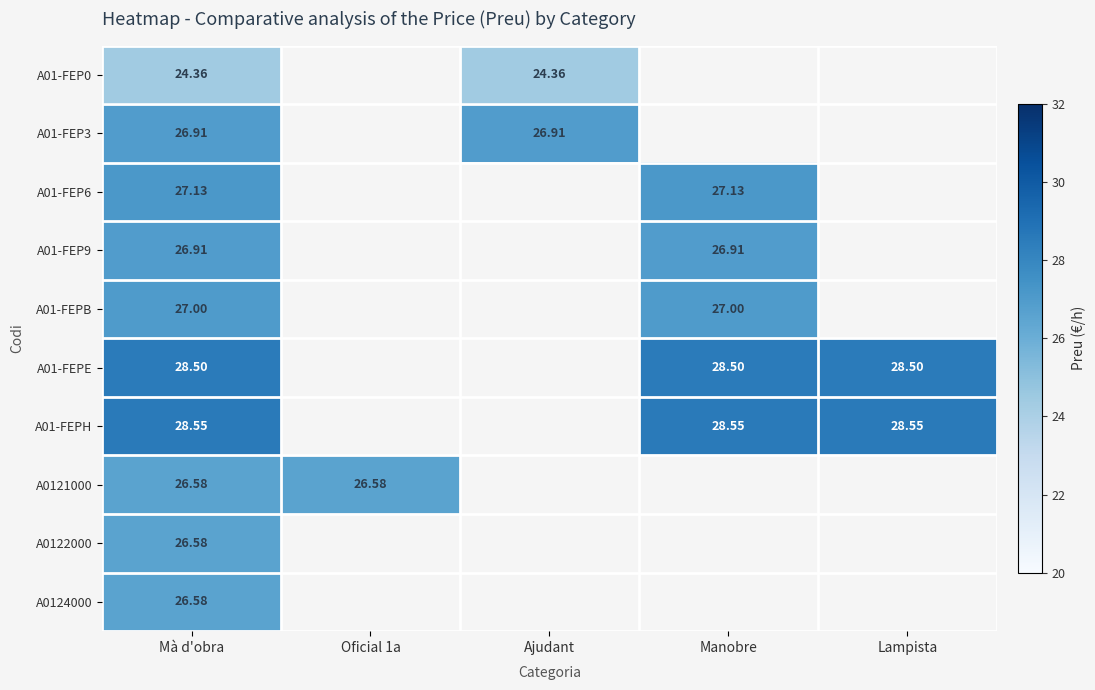

What is the minimum value for A01-FEP3?

26.9